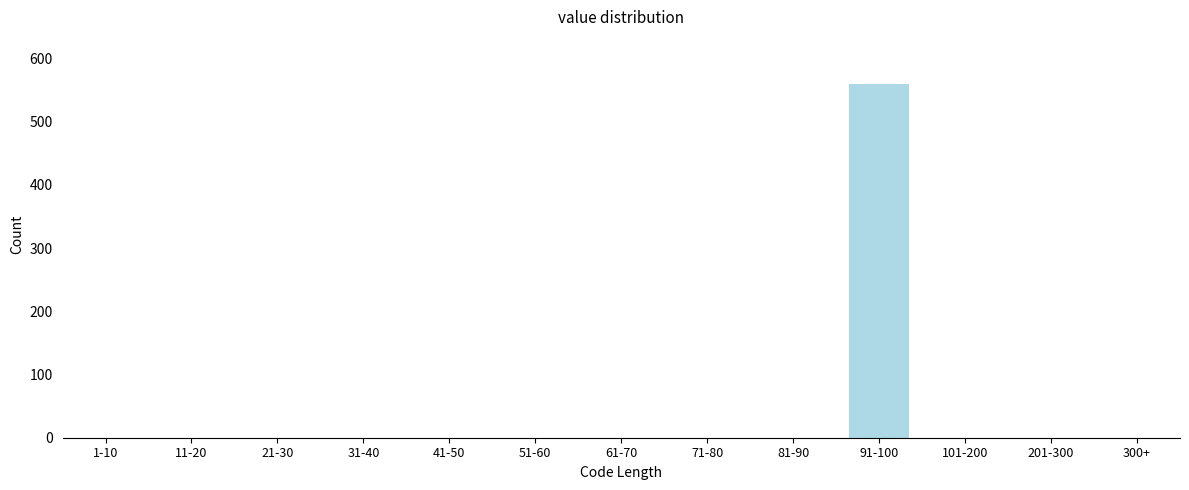

Reading right to left, list all the values displayed in this chart.

300+=0	201-300=0	101-200=0	91-100=559	81-90=0	71-80=0	61-70=0	51-60=0	41-50=0	31-40=0	21-30=0	11-20=0	1-10=0